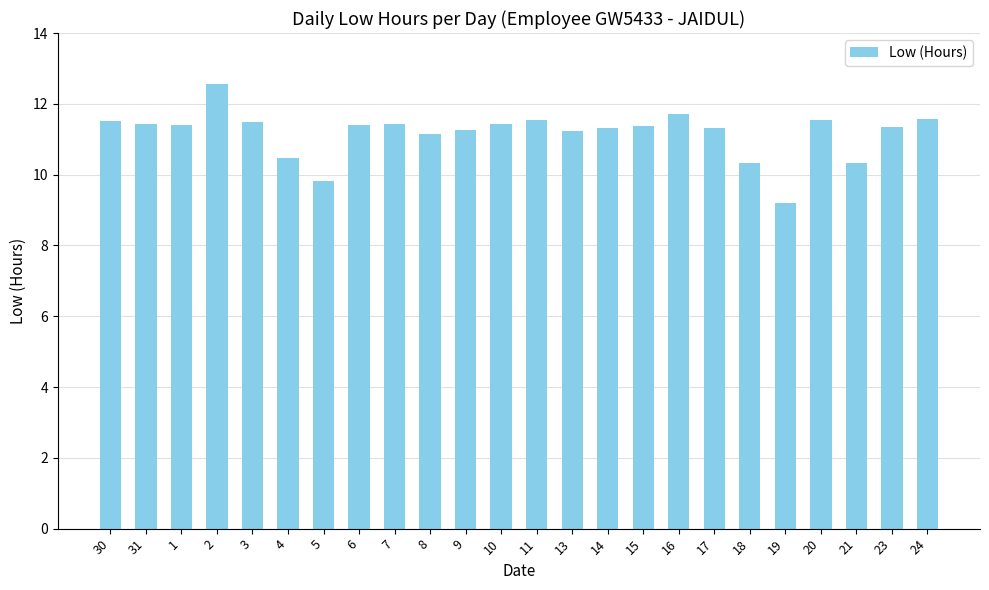

Which label corresponds to the largest value in the chart?

2